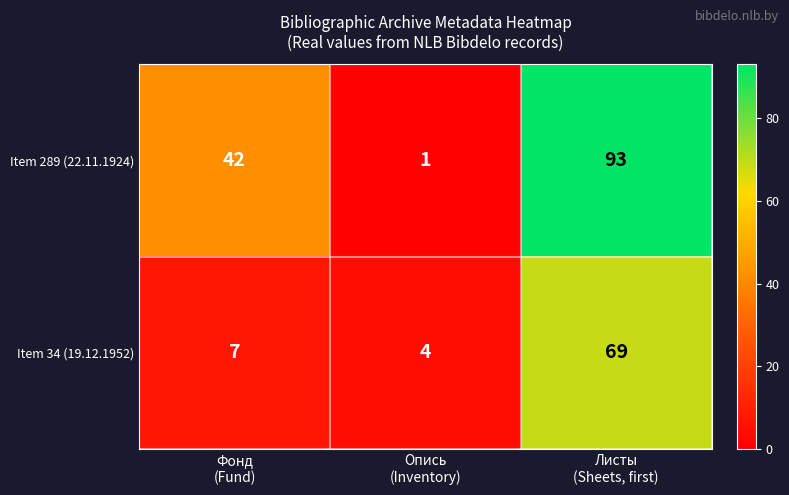

List the series in order of their peak value, lowest first.

Item 34 (19.12.1952), Item 289 (22.11.1924)